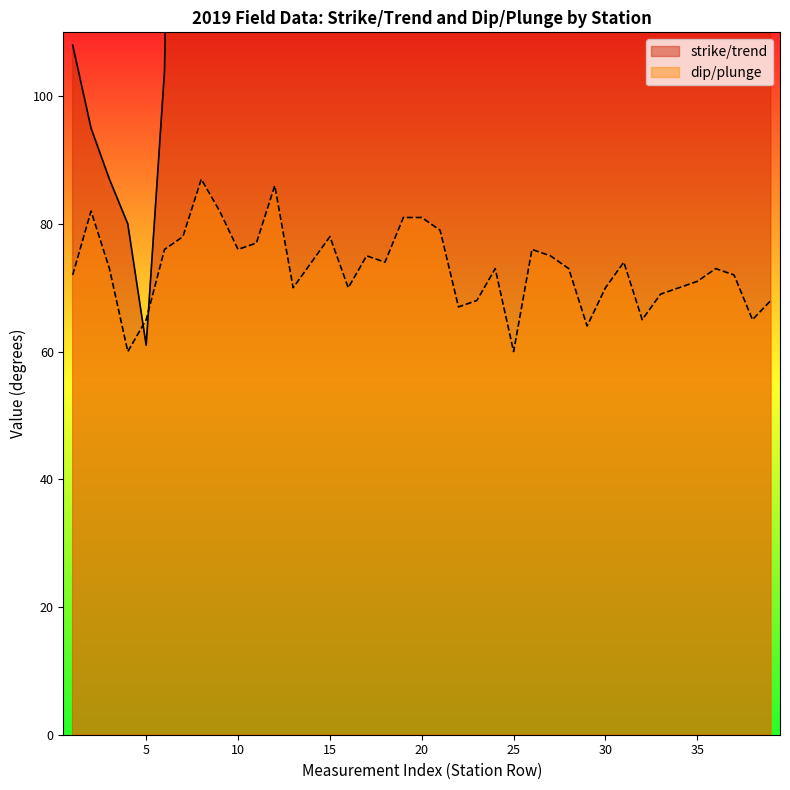

Which has a higher value, 31 or 9?

31